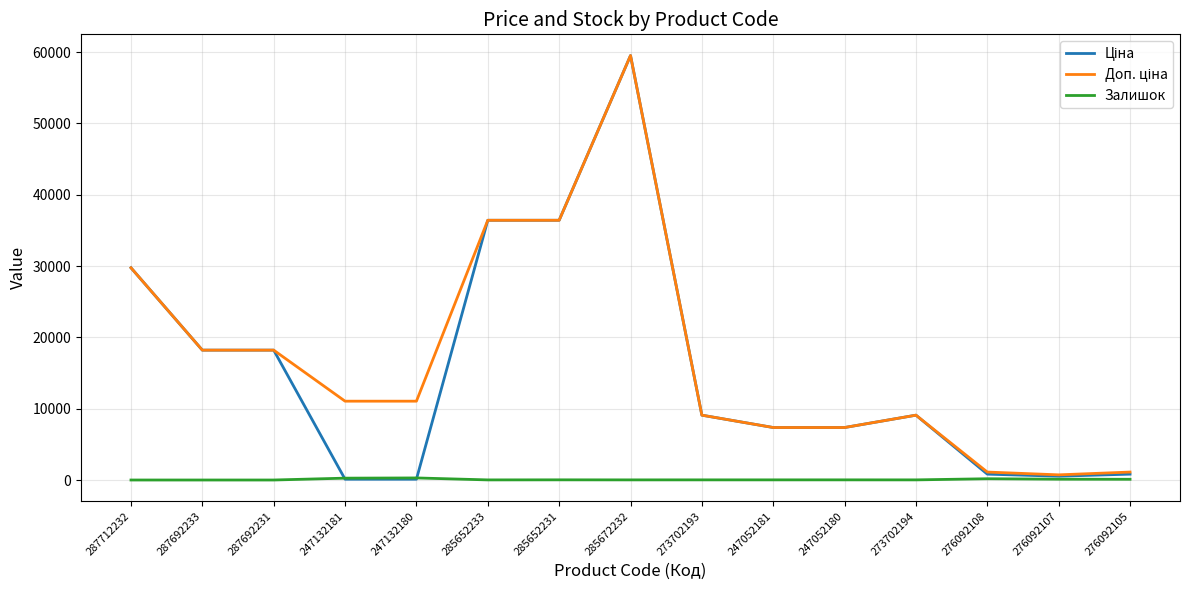

At which category is the sum across all series the highest?

285672232